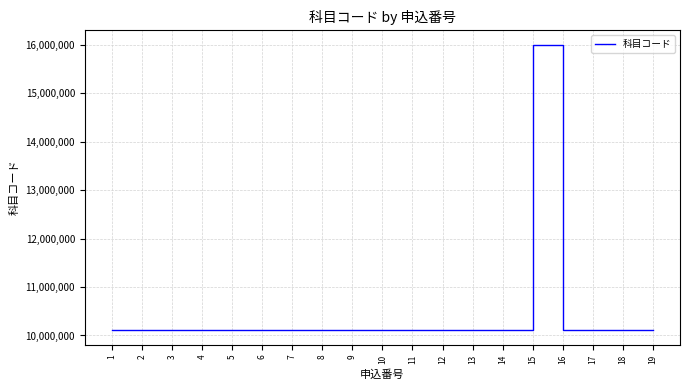

What is the difference between the maximum and minimum values?

5898166